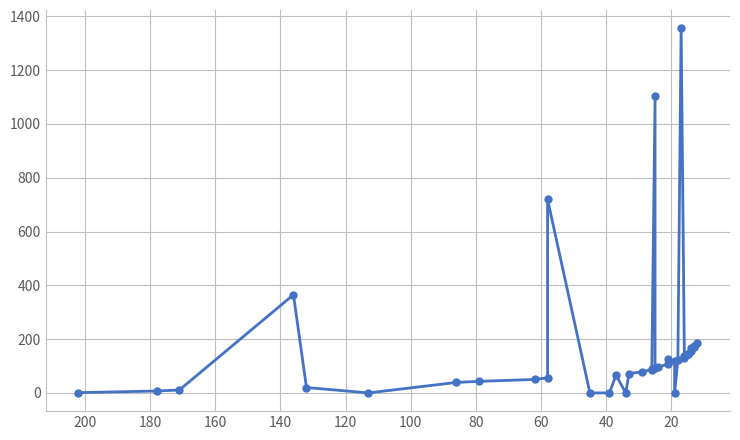

Is this an area chart (filled region under the line)?

No